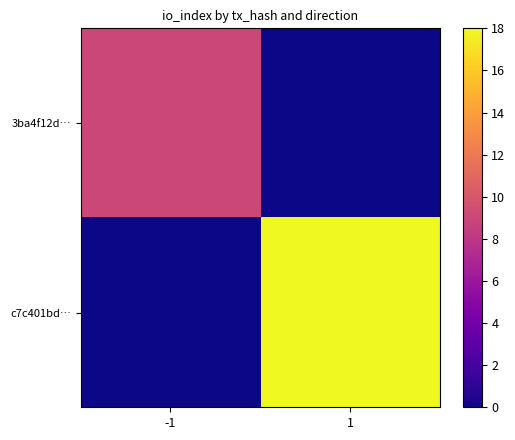

What is the difference between the highest and lowest values at -1?

9